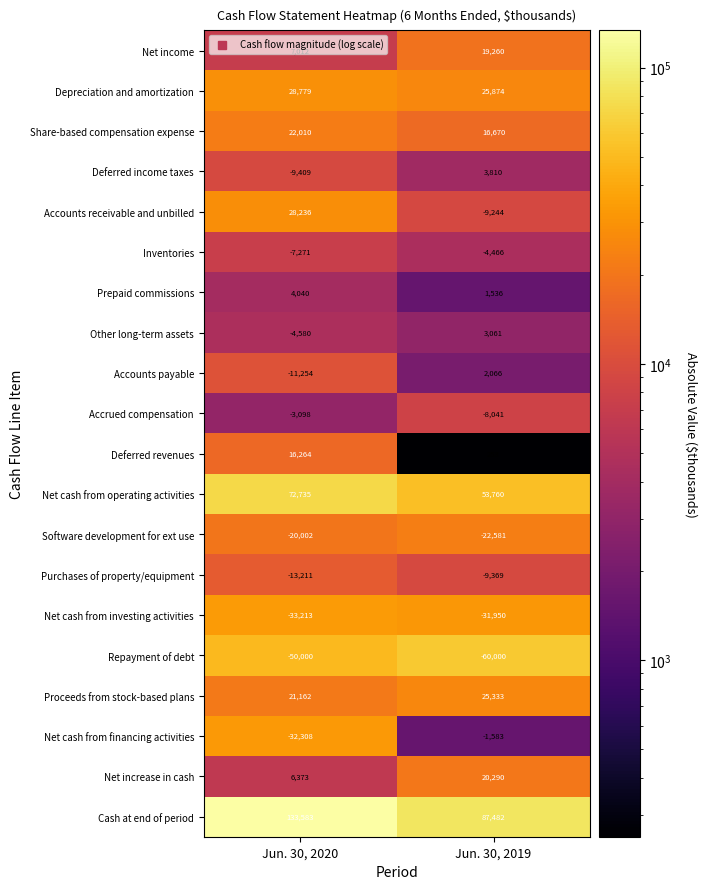

Rank the series at Jun. 30, 2019 from lowest to highest value.

Repayment of debt, Net cash from investing activities, Software development for ext use, Purchases of property/equipment, Accounts receivable and unbilled, Accrued compensation, Inventories, Net cash from financing activities, Deferred revenues, Prepaid commissions, Accounts payable, Other long-term assets, Deferred income taxes, Share-based compensation expense, Net income, Net increase in cash, Proceeds from stock-based plans, Depreciation and amortization, Net cash from operating activities, Cash at end of period